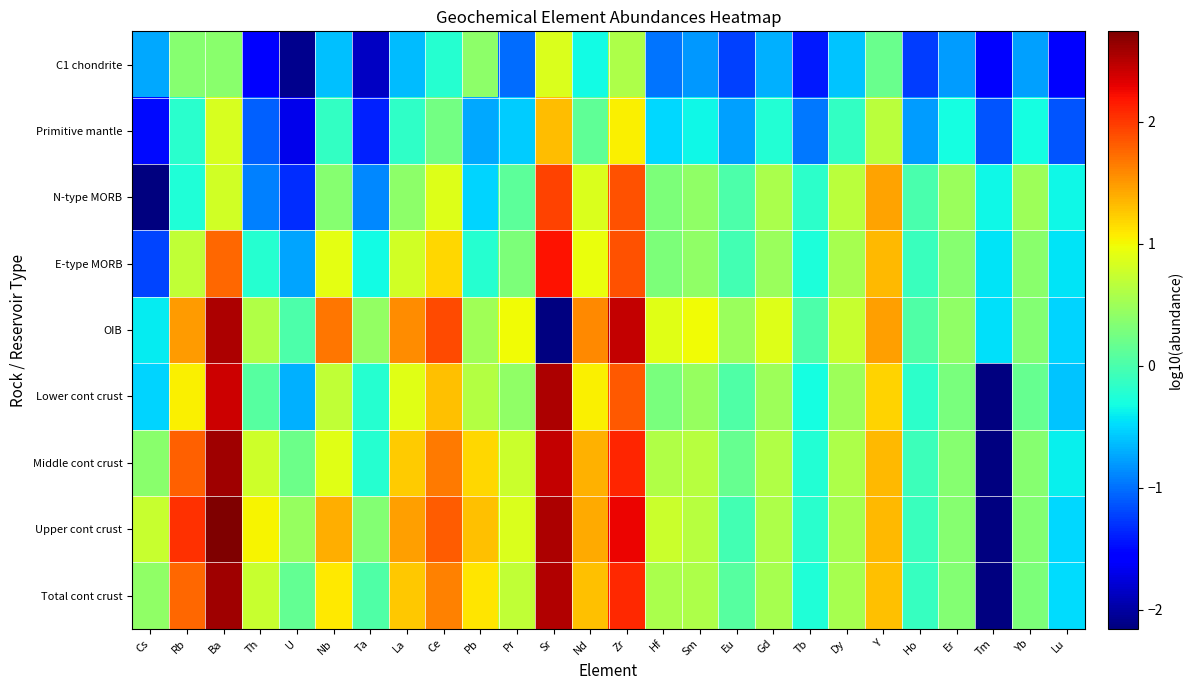

At Cs, list the series in order from smallest to largest.

N-type MORB, Primitive mantle, E-type MORB, C1 chondrite, Lower cont crust, OIB, Middle cont crust, Total cont crust, Upper cont crust